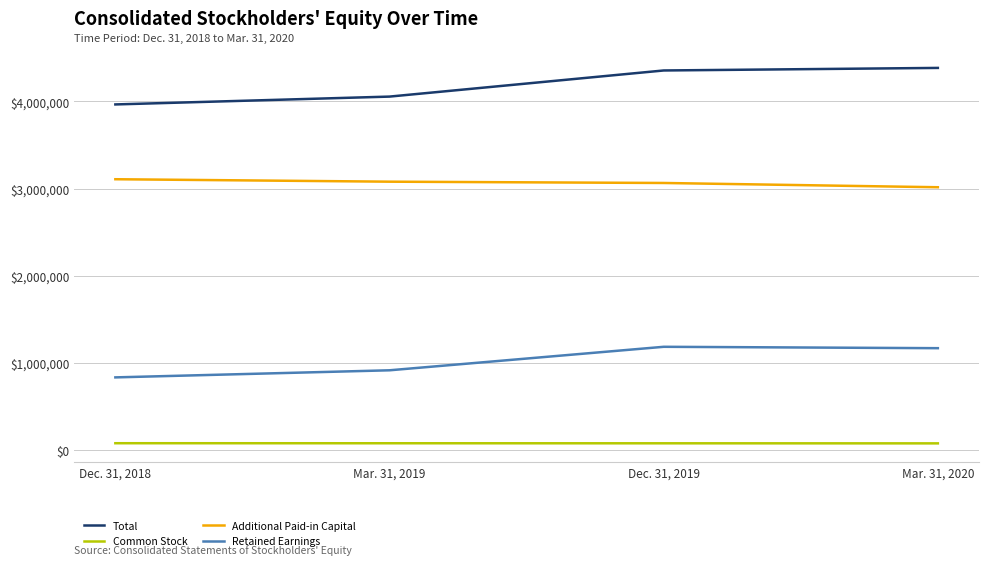

The value of Total at Dec. 31, 2018 is 3965940. True or false?

True